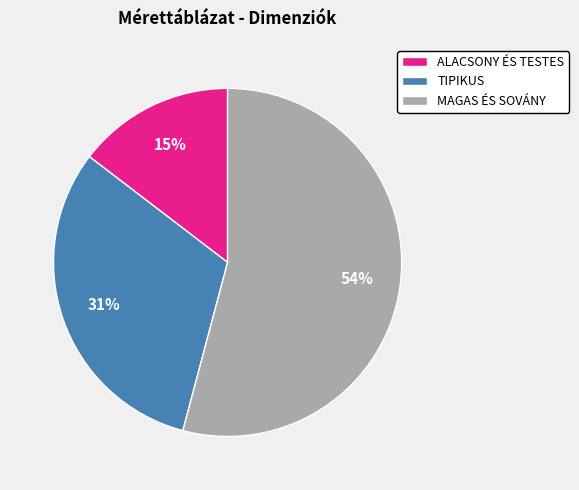

Does TIPIKUS account for over 50% of the chart?

No